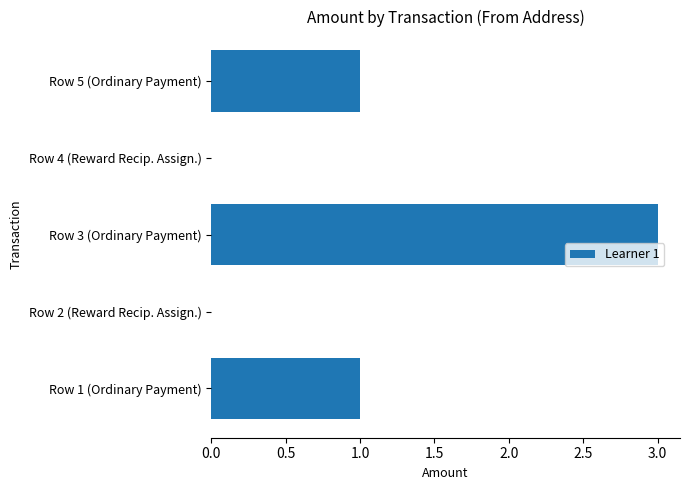

Which has a higher value, Row 3 (Ordinary Payment) or Row 2 (Reward Recip. Assign.)?

Row 3 (Ordinary Payment)